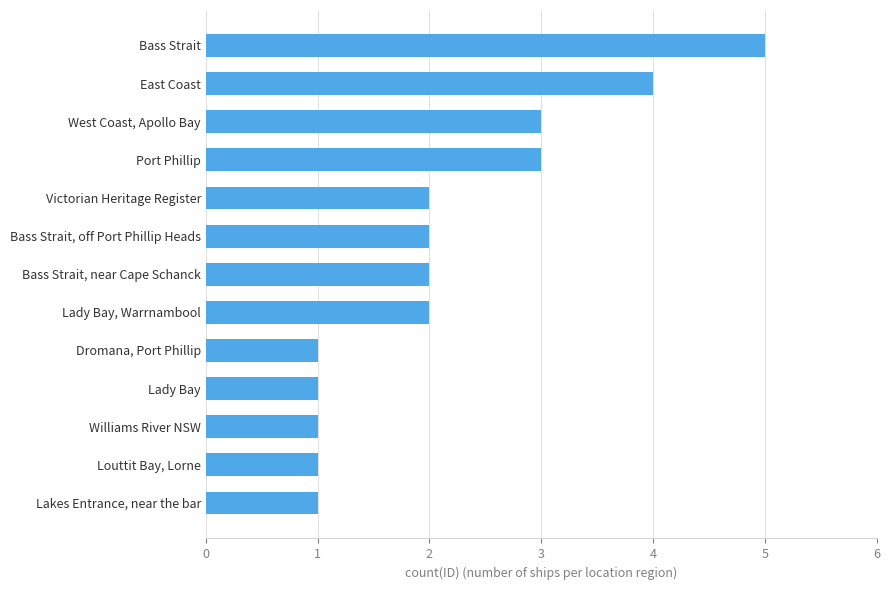

What is the ratio of the value at Lakes Entrance, near the bar to the value at Victorian Heritage Register?

0.5